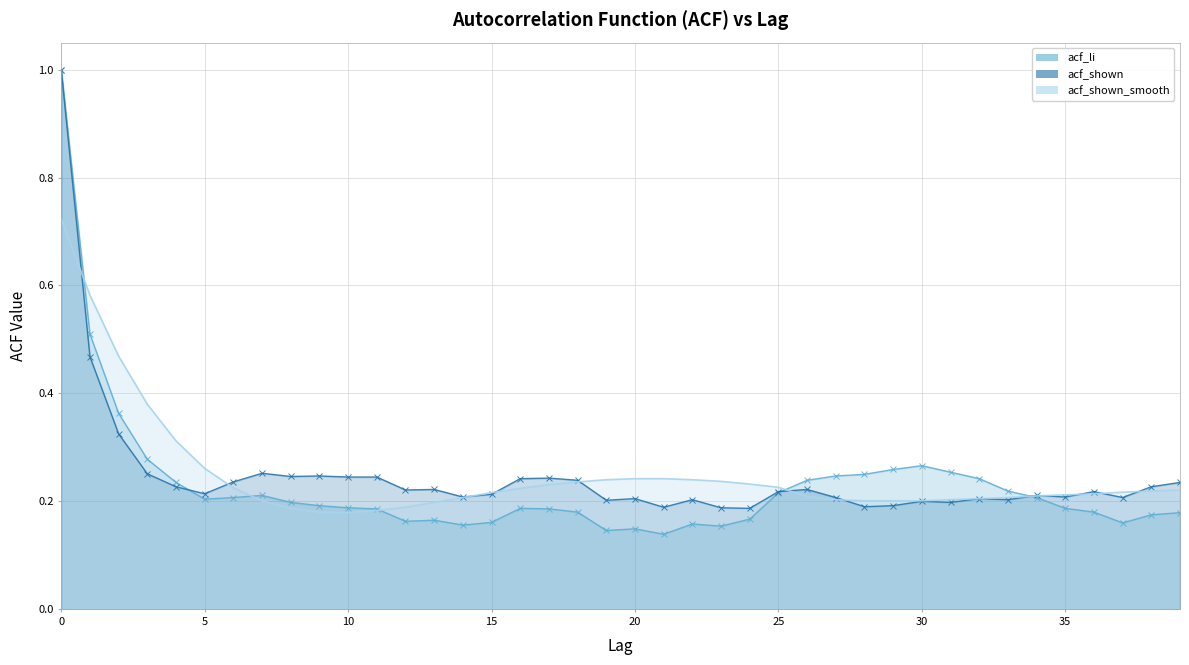

Rank the series by their maximum value, from lowest to highest.

acf_shown_smooth, acf_li, acf_shown